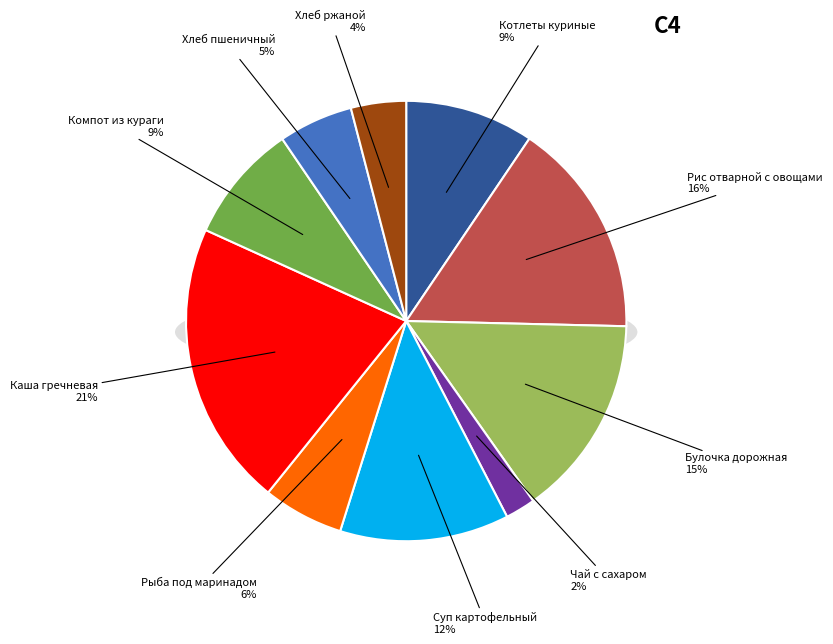

To the nearest percent, what is the combined percentage of Суп картофельный с бобовыми and Рыба под маринадом?

18%